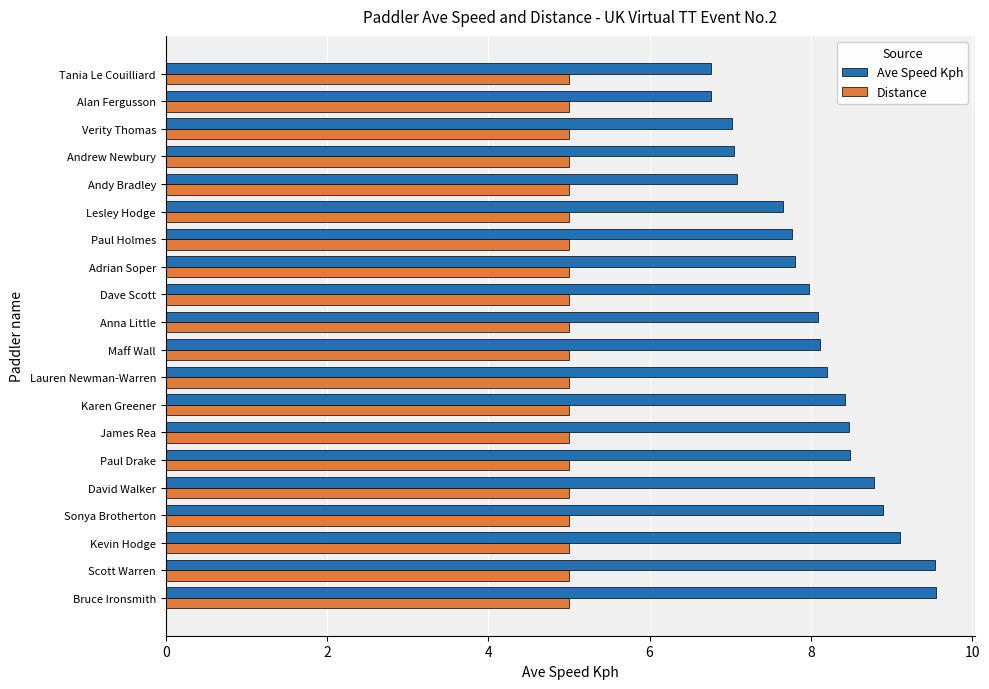

Rank the series by their average value, from highest to lowest.

Ave Speed Kph, Distance